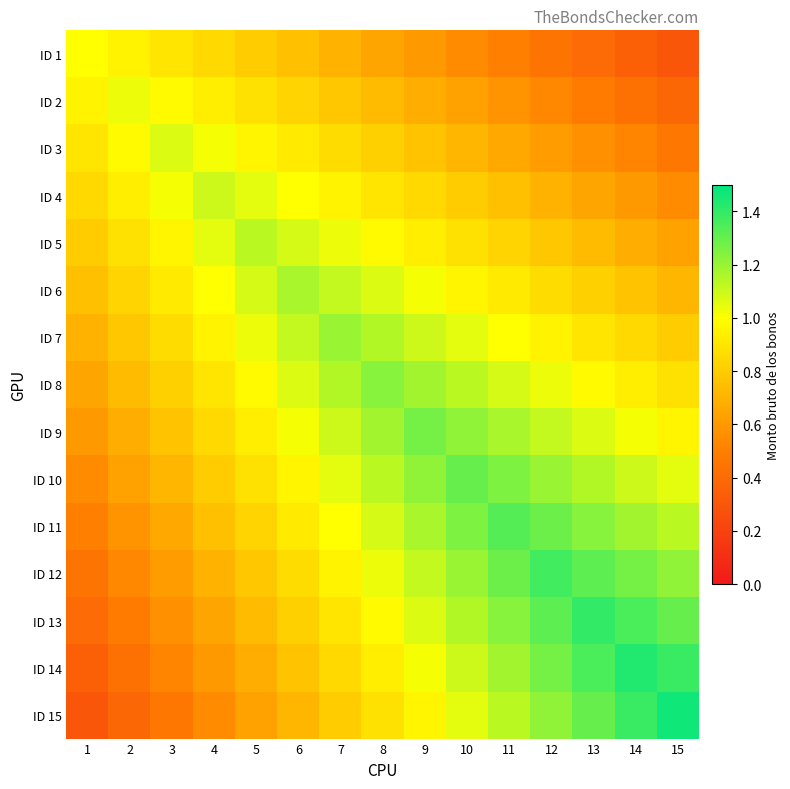

Reading left to right, extract all data points from this chart.

ID 1: 1=1.0	2=1.0	3=0.9	4=0.9	5=0.8	6=0.8	7=0.7	8=0.7	9=0.6	10=0.6	11=0.5	12=0.5	13=0.4	14=0.3	15=0.3
ID 2: 1=1.0	2=1.0	3=1.0	4=0.9	5=0.9	6=0.8	7=0.8	8=0.7	9=0.7	10=0.6	11=0.6	12=0.5	13=0.5	14=0.4	15=0.4
ID 3: 1=0.9	2=1.0	3=1.1	4=1.0	5=1.0	6=0.9	7=0.9	8=0.8	9=0.8	10=0.7	11=0.7	12=0.6	13=0.6	14=0.5	15=0.5
ID 4: 1=0.9	2=0.9	3=1.0	4=1.1	5=1.1	6=1.0	7=1.0	8=0.9	9=0.9	10=0.8	11=0.8	12=0.7	13=0.7	14=0.6	15=0.6
ID 5: 1=0.8	2=0.9	3=1.0	4=1.1	5=1.1	6=1.1	7=1.0	8=1.0	9=0.9	10=0.9	11=0.8	12=0.8	13=0.7	14=0.7	15=0.6
ID 6: 1=0.8	2=0.8	3=0.9	4=1.0	5=1.1	6=1.2	7=1.1	8=1.1	9=1.0	10=1.0	11=0.9	12=0.9	13=0.8	14=0.8	15=0.7
ID 7: 1=0.7	2=0.8	3=0.9	4=1.0	5=1.0	6=1.1	7=1.2	8=1.1	9=1.1	10=1.1	11=1.0	12=1.0	13=0.9	14=0.8	15=0.8
ID 8: 1=0.7	2=0.7	3=0.8	4=0.9	5=1.0	6=1.1	7=1.1	8=1.2	9=1.2	10=1.1	11=1.1	12=1.0	13=1.0	14=0.9	15=0.9
ID 9: 1=0.6	2=0.7	3=0.8	4=0.9	5=0.9	6=1.0	7=1.1	8=1.2	9=1.3	10=1.2	11=1.2	12=1.1	13=1.1	14=1.0	15=1.0
ID 10: 1=0.6	2=0.6	3=0.7	4=0.8	5=0.9	6=1.0	7=1.1	8=1.1	9=1.2	10=1.3	11=1.2	12=1.2	13=1.1	14=1.1	15=1.1
ID 11: 1=0.5	2=0.6	3=0.7	4=0.8	5=0.8	6=0.9	7=1.0	8=1.1	9=1.2	10=1.2	11=1.3	12=1.3	13=1.2	14=1.2	15=1.1
ID 12: 1=0.5	2=0.5	3=0.6	4=0.7	5=0.8	6=0.9	7=1.0	8=1.0	9=1.1	10=1.2	11=1.3	12=1.4	13=1.3	14=1.3	15=1.2
ID 13: 1=0.4	2=0.5	3=0.6	4=0.7	5=0.7	6=0.8	7=0.9	8=1.0	9=1.1	10=1.1	11=1.2	12=1.3	13=1.4	14=1.4	15=1.3
ID 14: 1=0.3	2=0.4	3=0.5	4=0.6	5=0.7	6=0.8	7=0.8	8=0.9	9=1.0	10=1.1	11=1.2	12=1.3	13=1.4	14=1.4	15=1.4
ID 15: 1=0.3	2=0.4	3=0.5	4=0.6	5=0.6	6=0.7	7=0.8	8=0.9	9=1.0	10=1.1	11=1.1	12=1.2	13=1.3	14=1.4	15=1.5